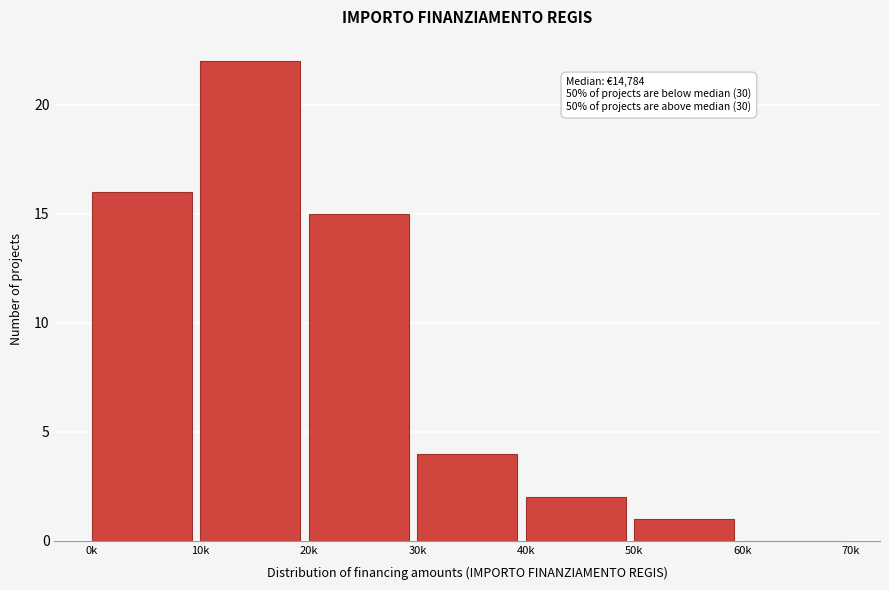

Reading left to right, list all the values displayed in this chart.

0k=16	10k=22	20k=15	30k=4	40k=2	50k=1	60k=0